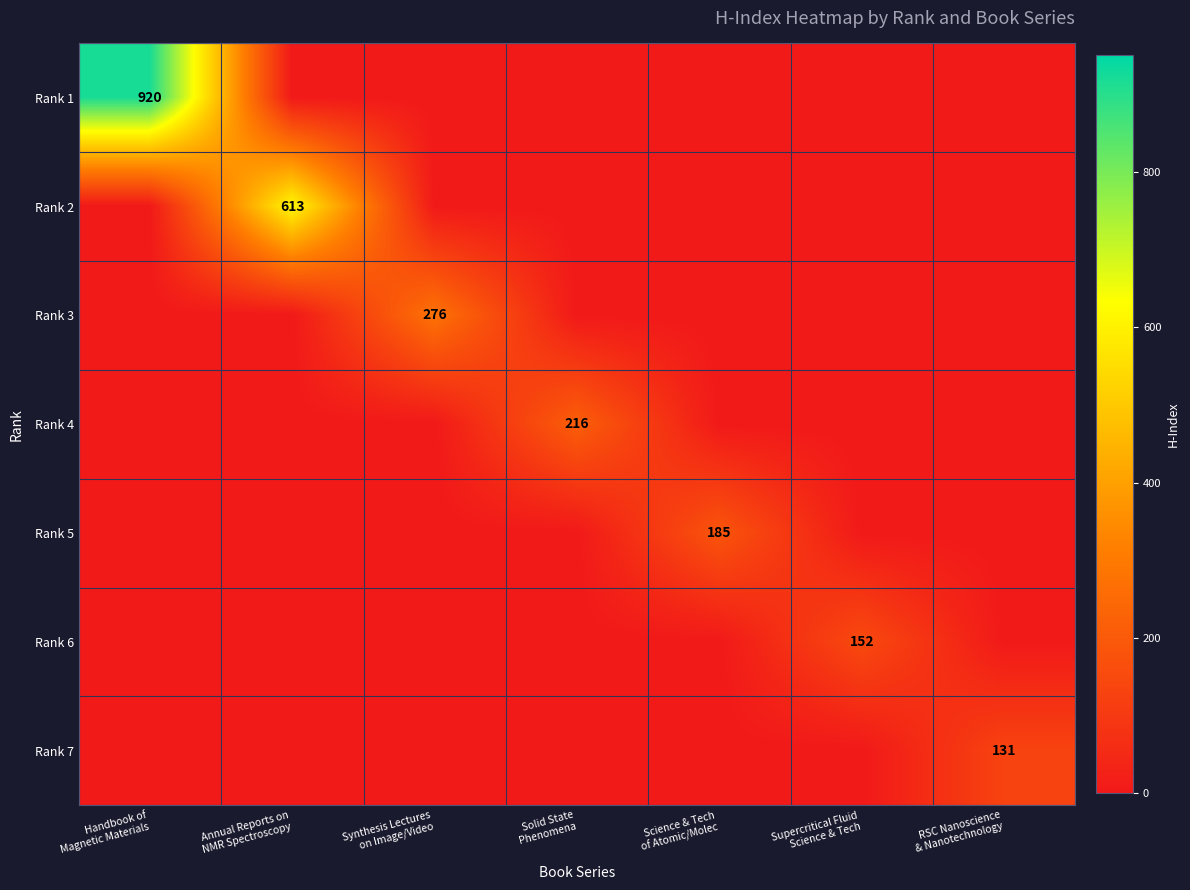

Which series has the largest total across all categories?

Rank 1